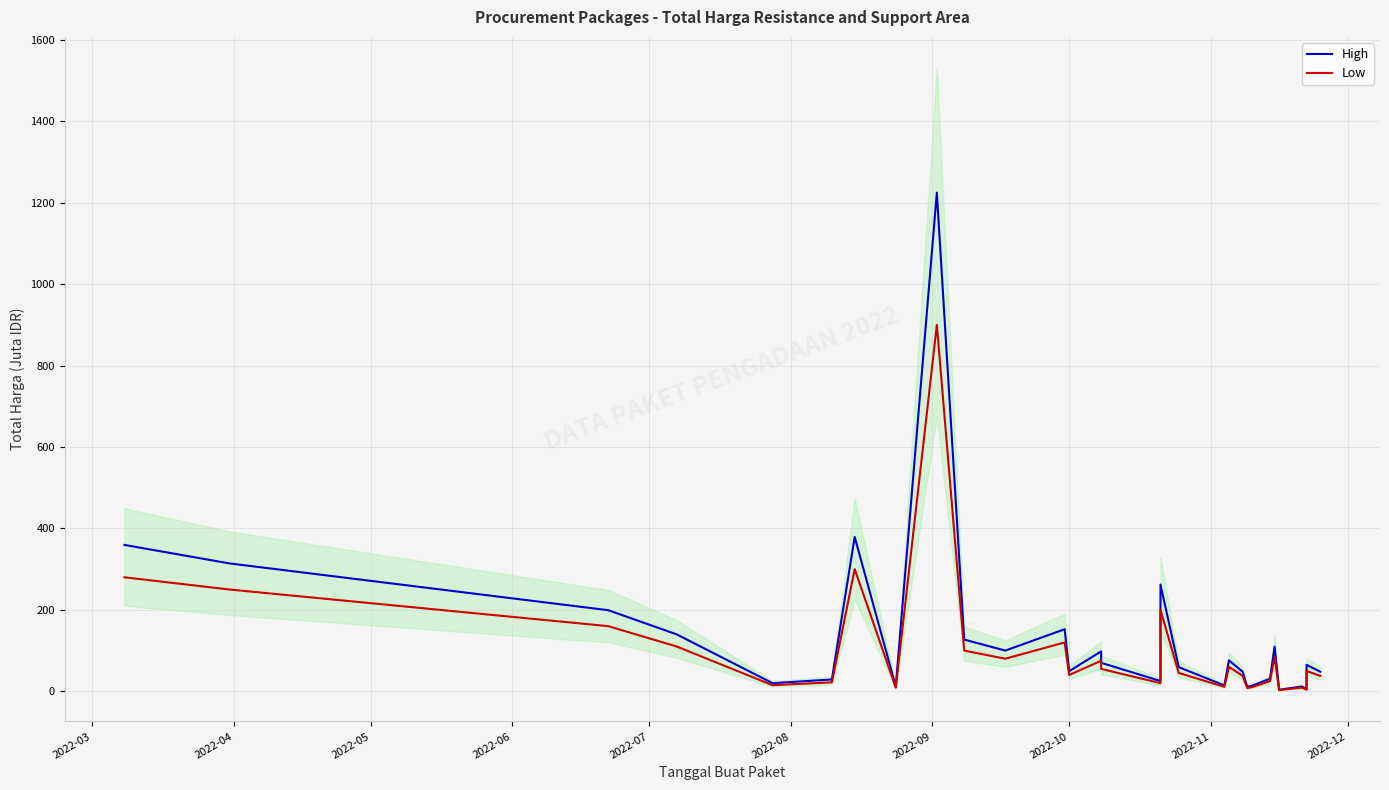

What is the average value of the Low series?

104.1